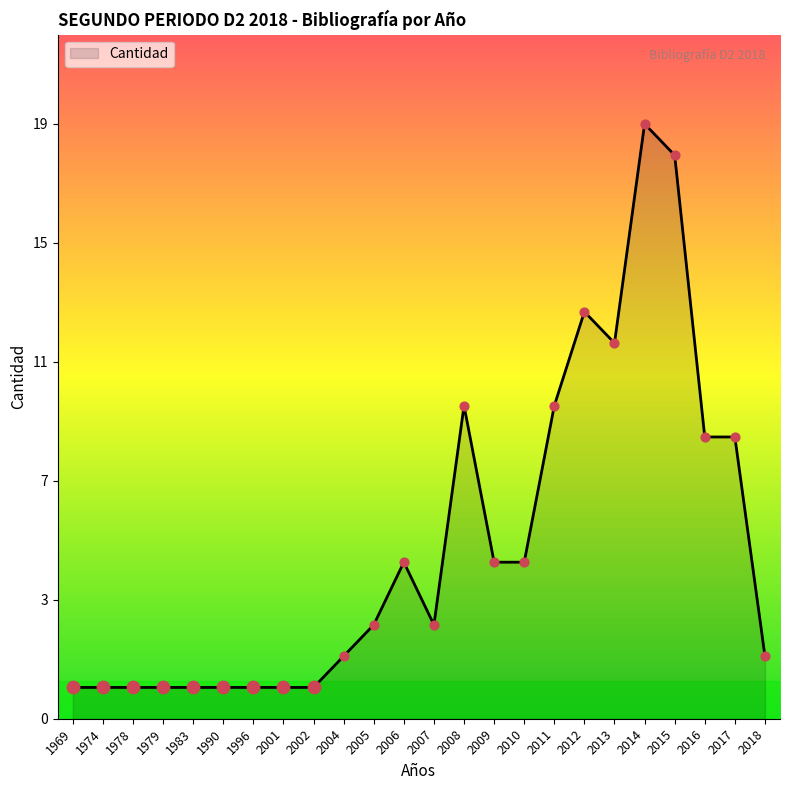

Approximately how many times larger is the value at 2001 compared to 2014?

0.1